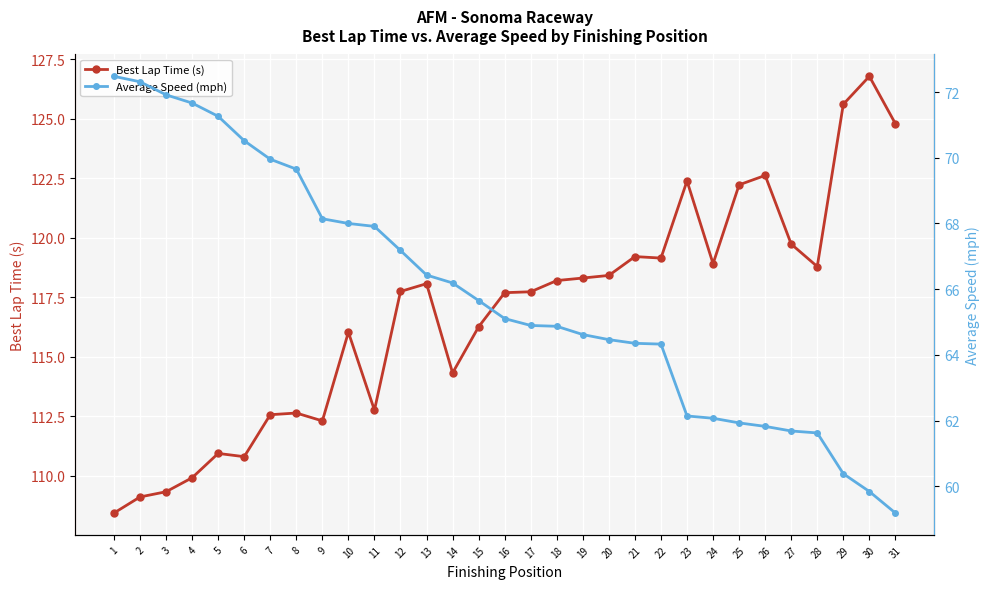

Which series has the largest total across all categories?

Best Lap Time (s)